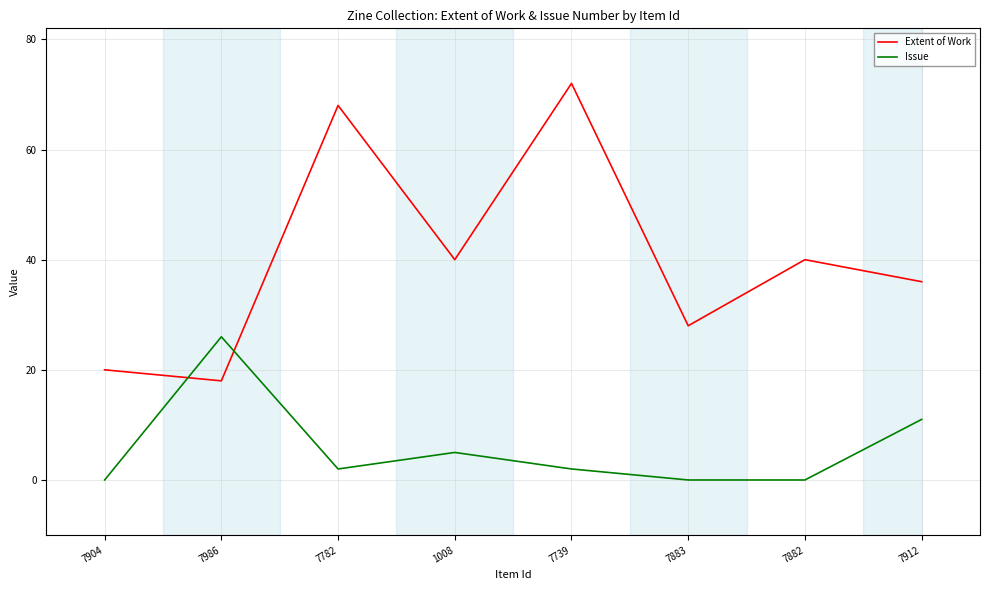

How many times do Issue and Extent of Work cross each other?

2